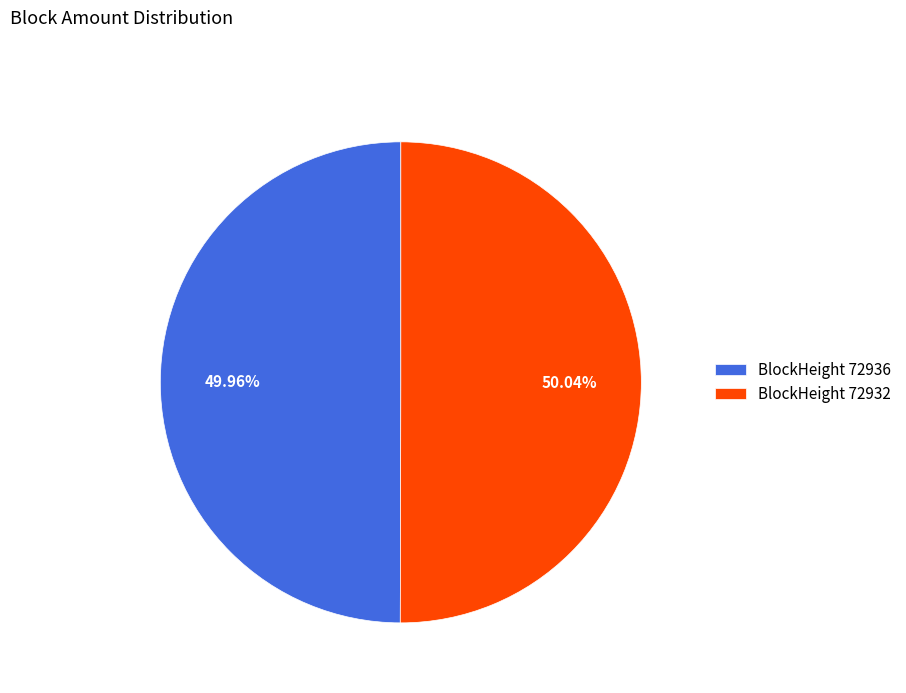

Does any single category account for the majority?

Yes